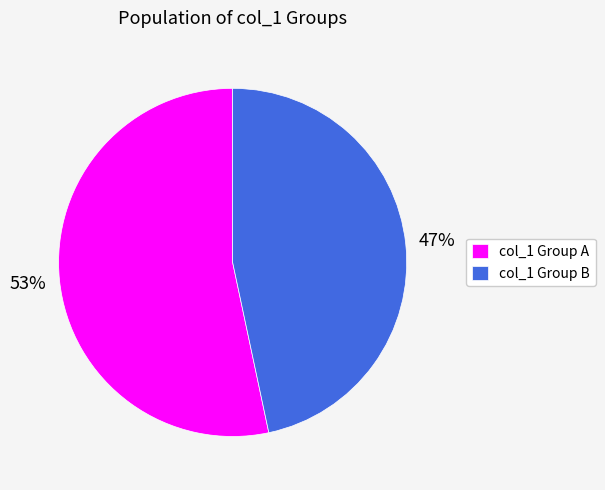

Rank the categories by value from lowest to highest.

col_1 Group B, col_1 Group A